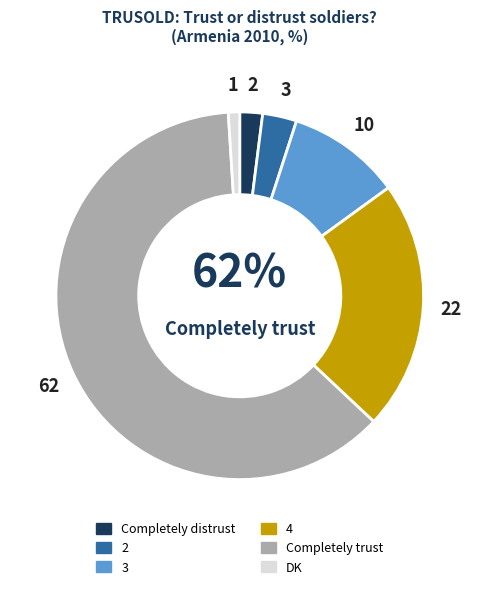

How many slices are in this pie chart?

6